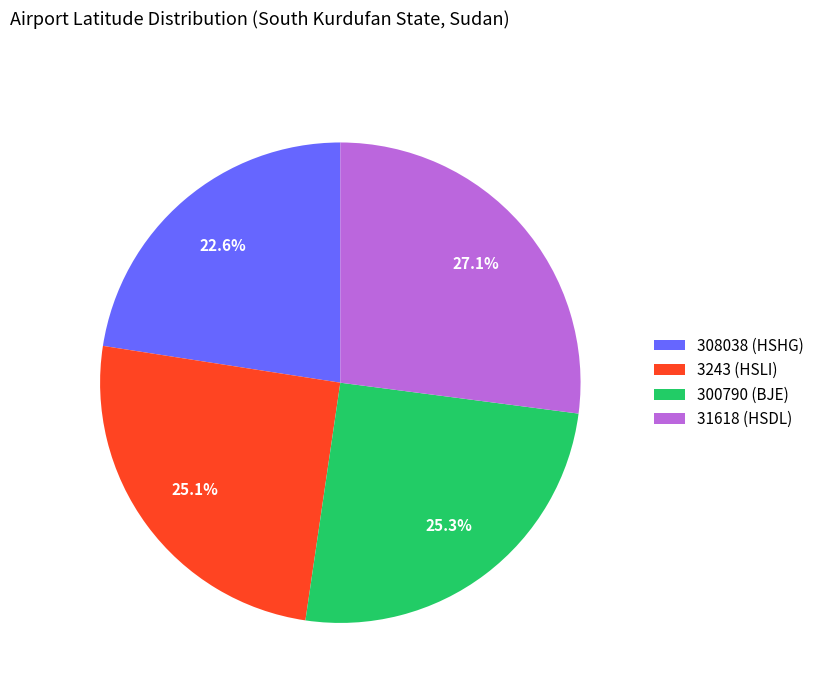

Approximately how many times larger is the value at 3243 (HSLI) compared to 31618 (HSDL)?

0.9